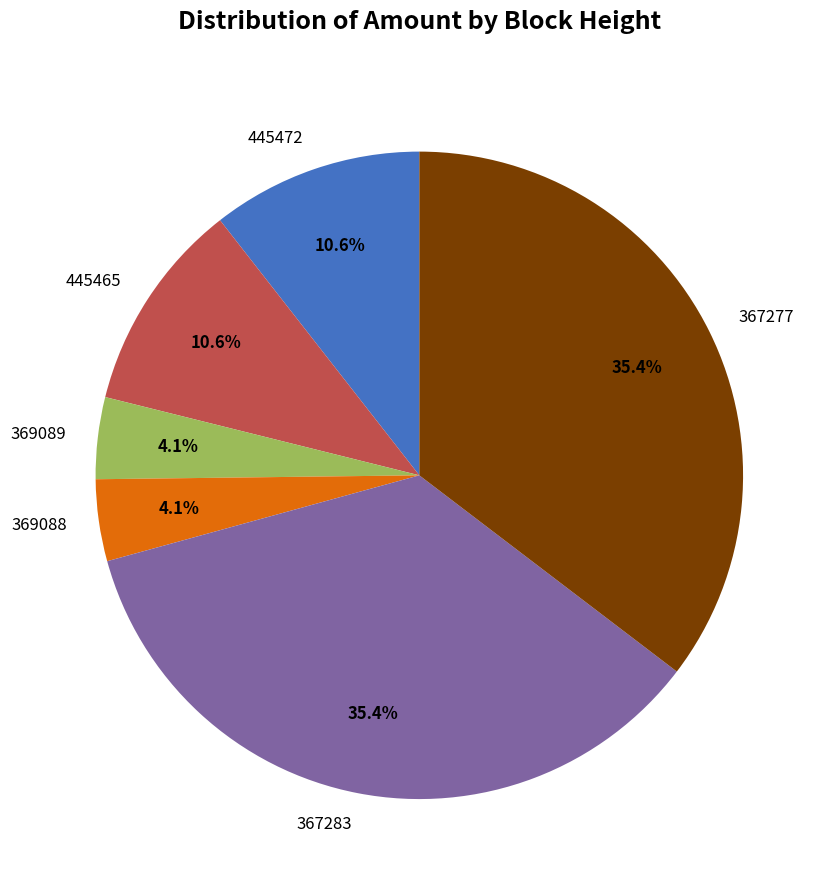

How many slices are in this pie chart?

6